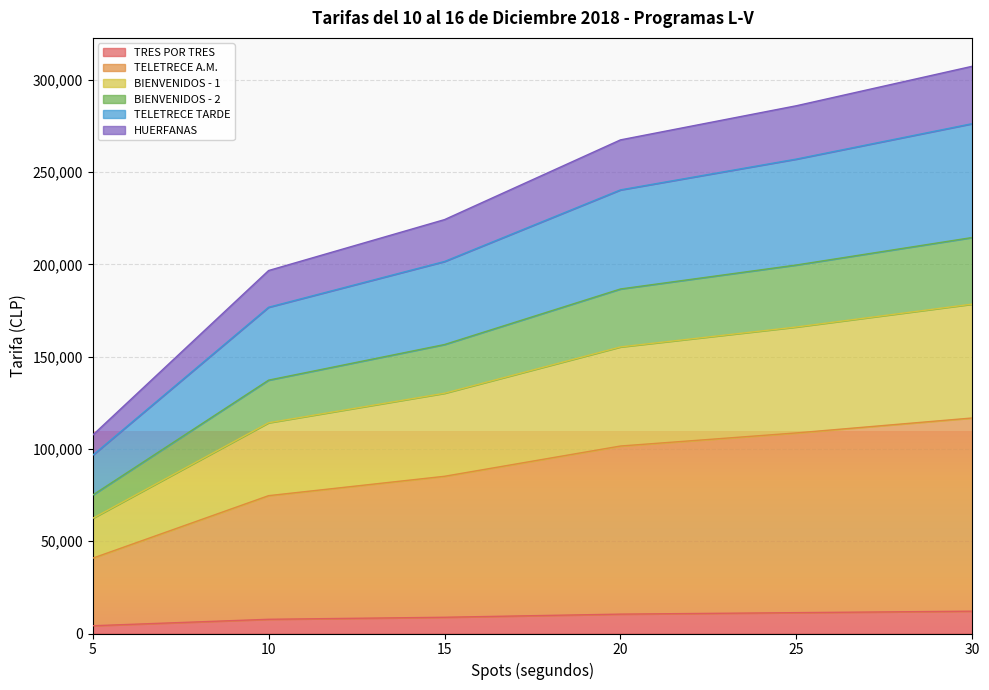

Does the chart display data point markers on the line(s)?

No